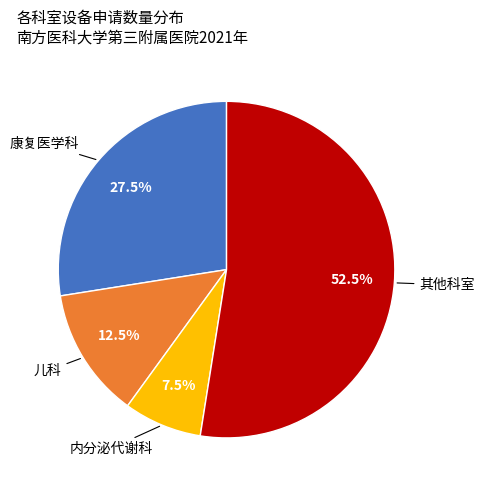

Does any single category account for the majority?

Yes